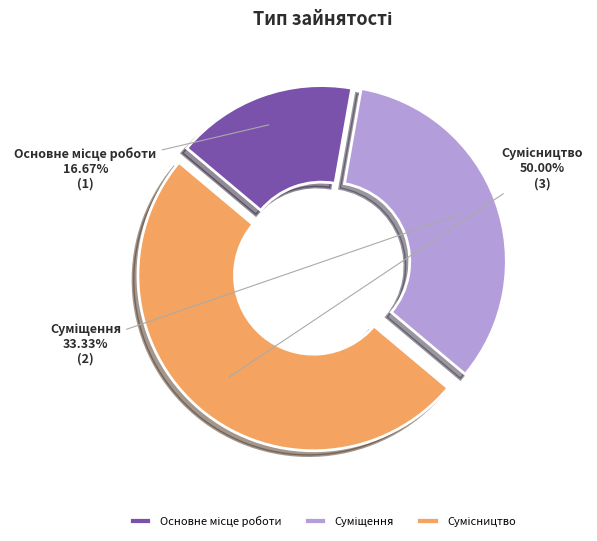

Which slice is the smallest?

Основне місце роботи